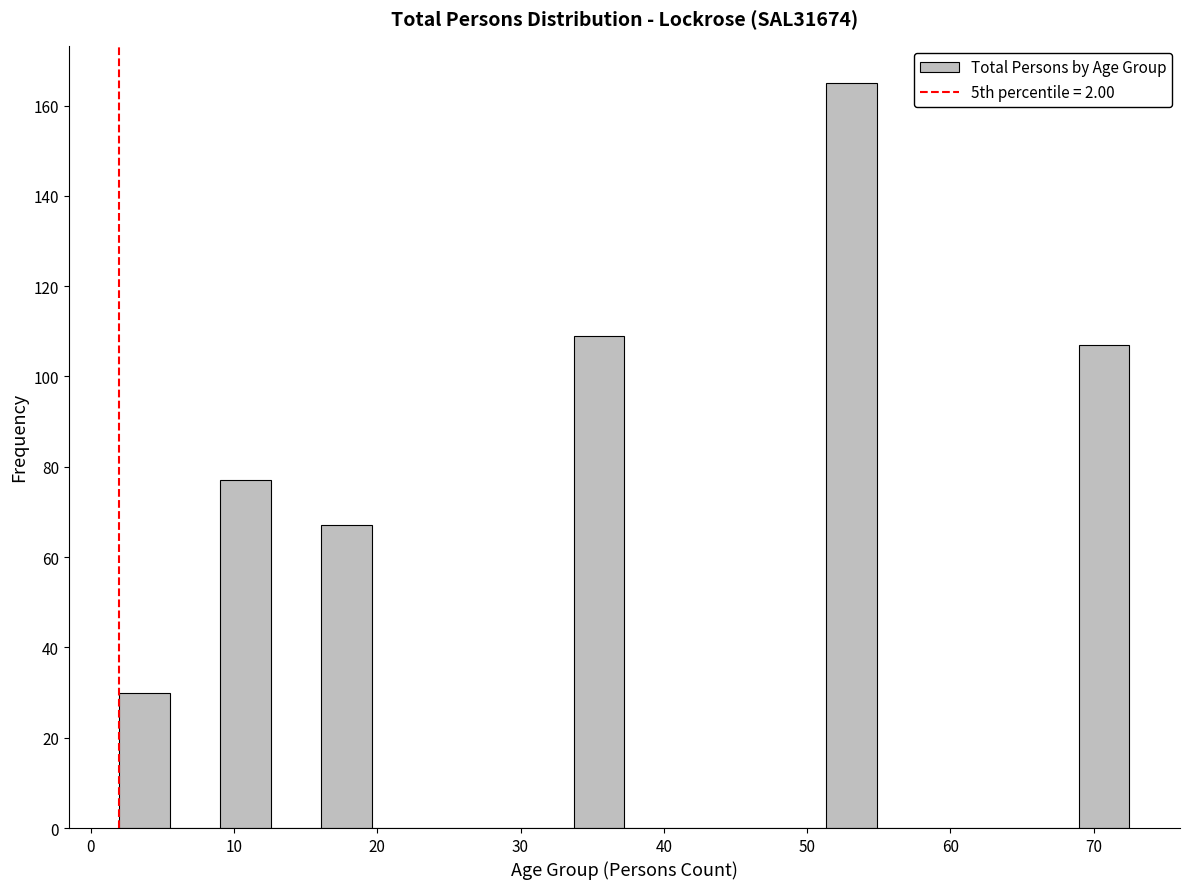

Read against the x-axis, roughly where is the centre of the tallest bar?

53